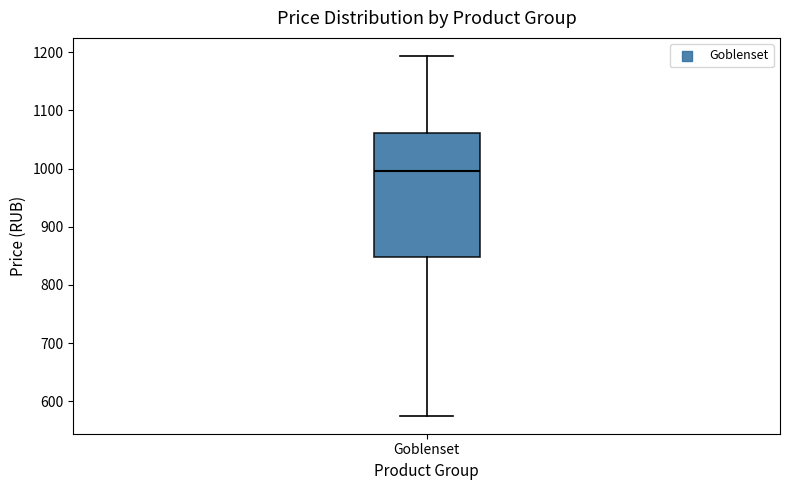

Read this box plot against the y-axis: the position of the median line, the range covered by the box, and the ends of both whiskers. The values are not printed on the chart, so give them approximately, as read against the axis.

median 1000, box 850 to 1060, whiskers 580 to 1190